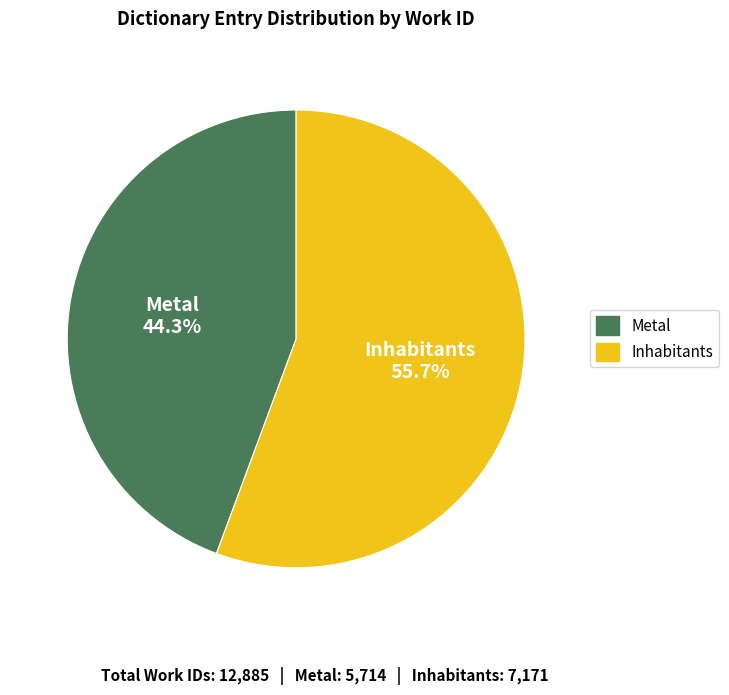

Is it true that Metal is 52% of the pie?

False